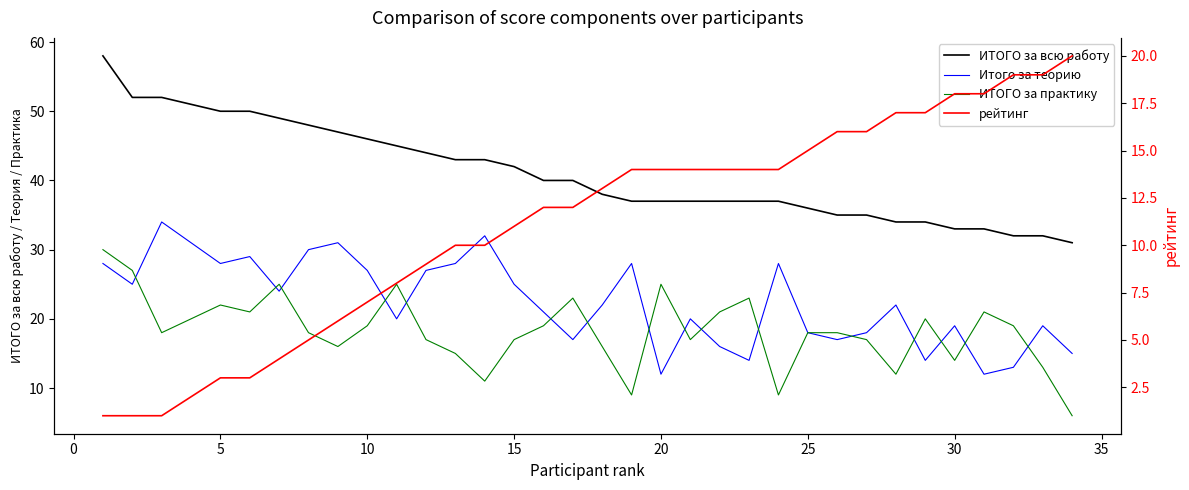

True or false: ИТОГО за всю работу and ИТОГО за практику intersect in this chart.

False